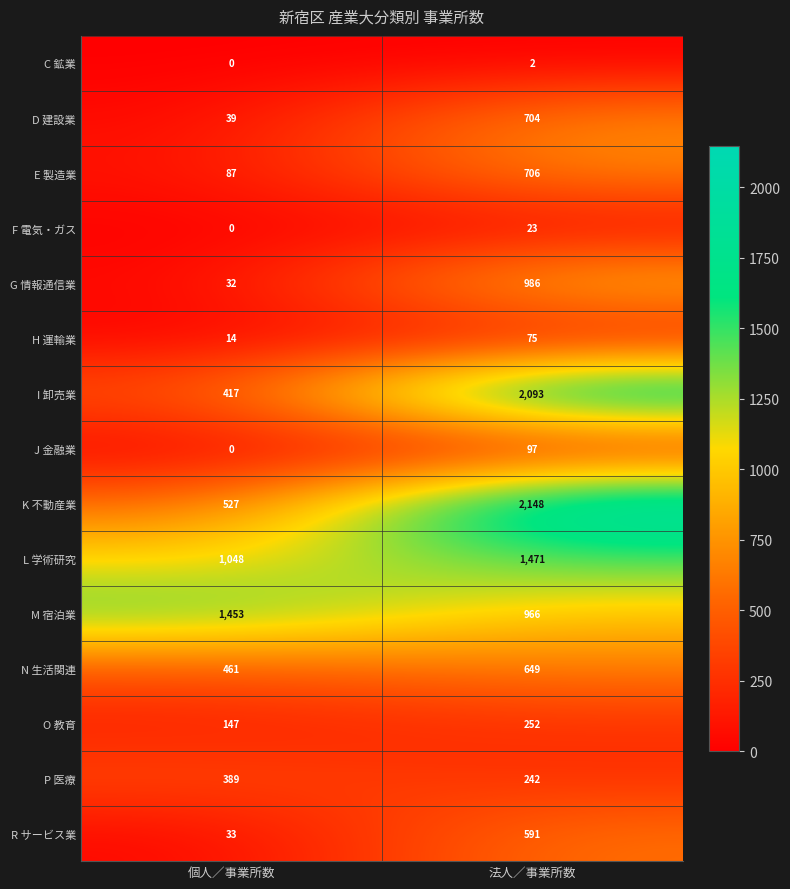

What is the sum of the M 宿泊業 values at 個人／事業所数 and 法人／事業所数?

2419